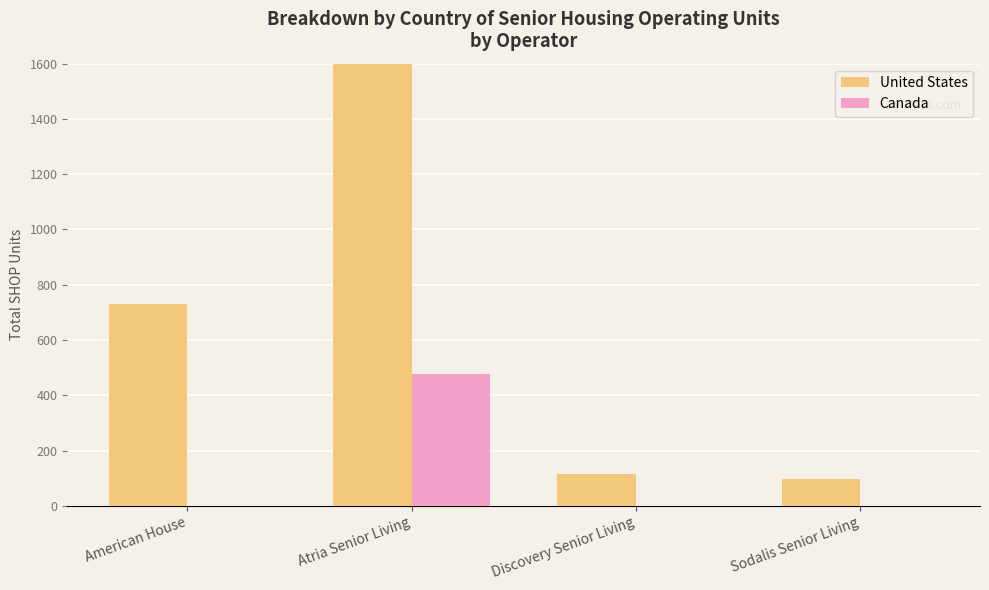

What is the average value of the United States series?

852